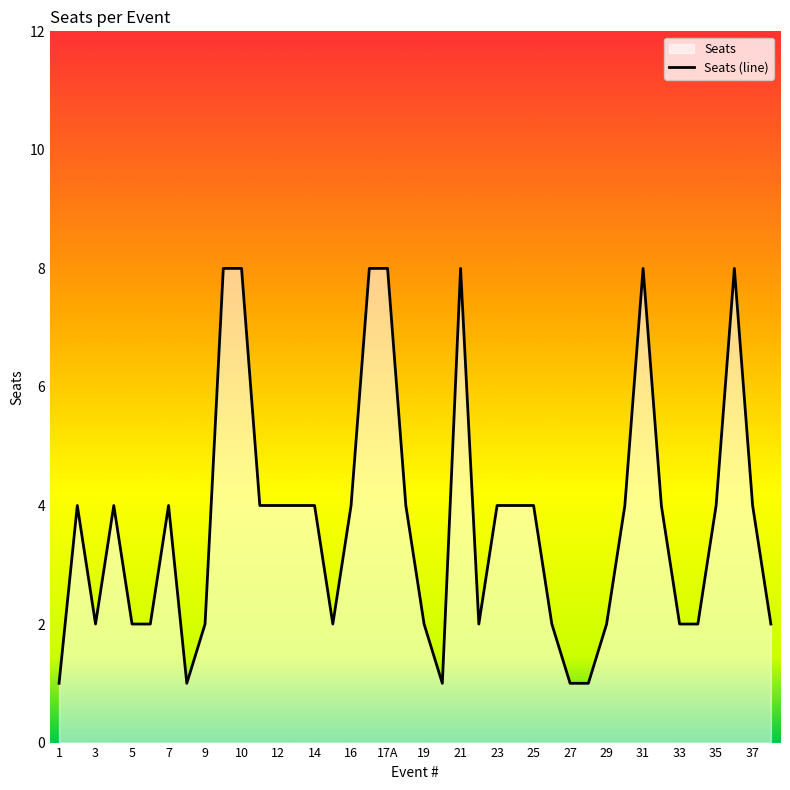

What is the maximum value shown in the chart?

8